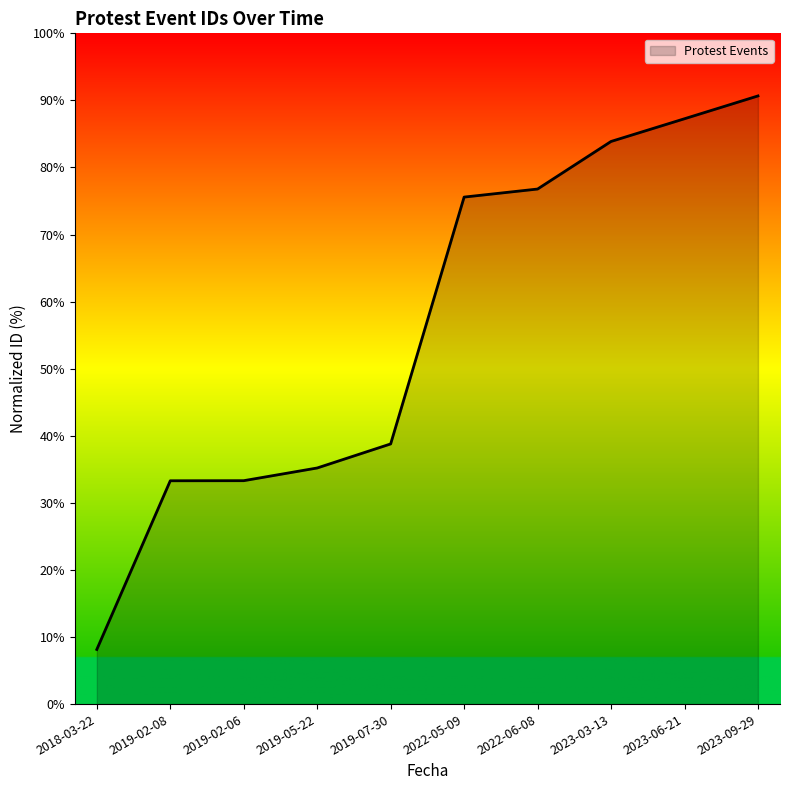

What is the approximate value at 2023-06-21?

87.3